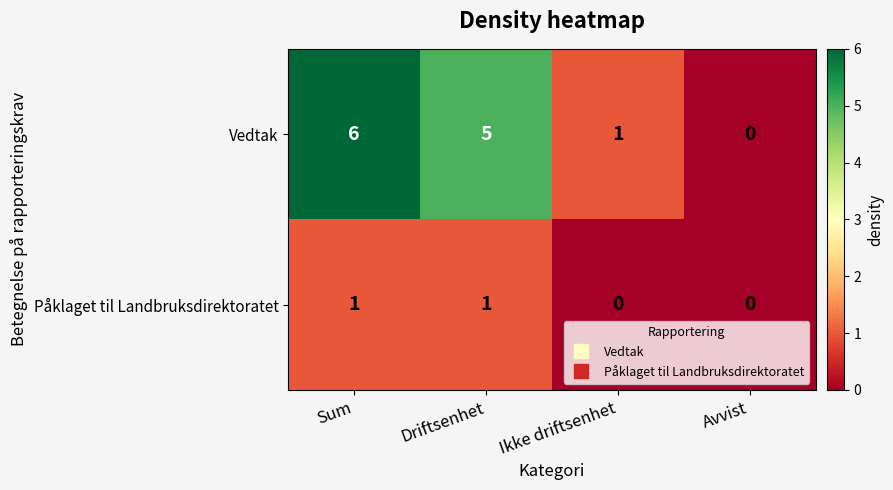

Between Sum and Avvist, which series saw the biggest shift?

Vedtak